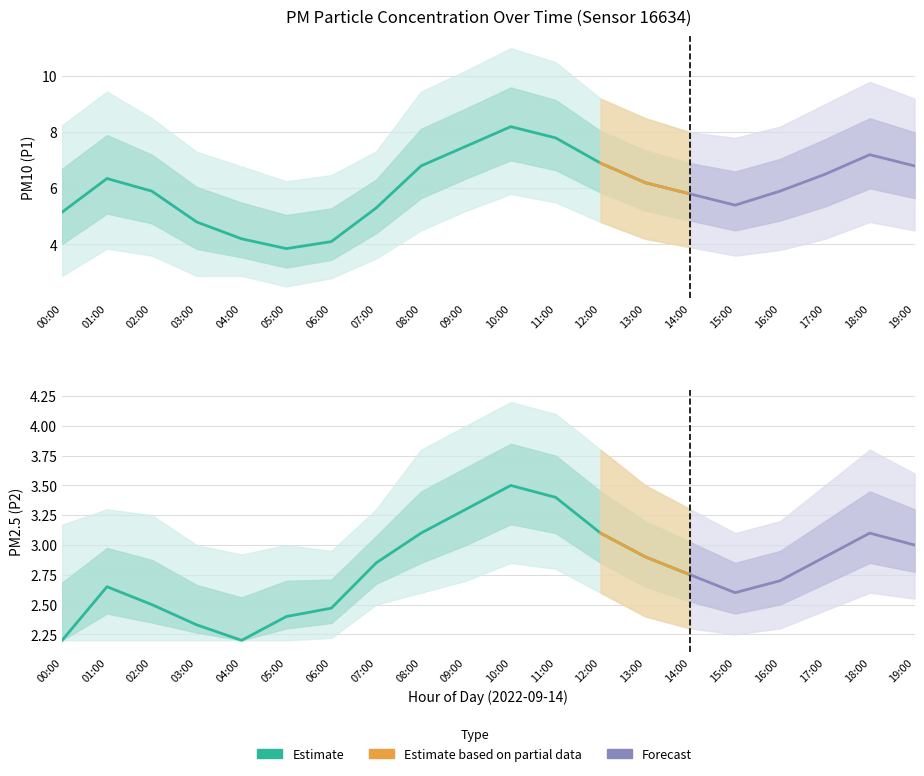

What position from the right is 00:00?

20